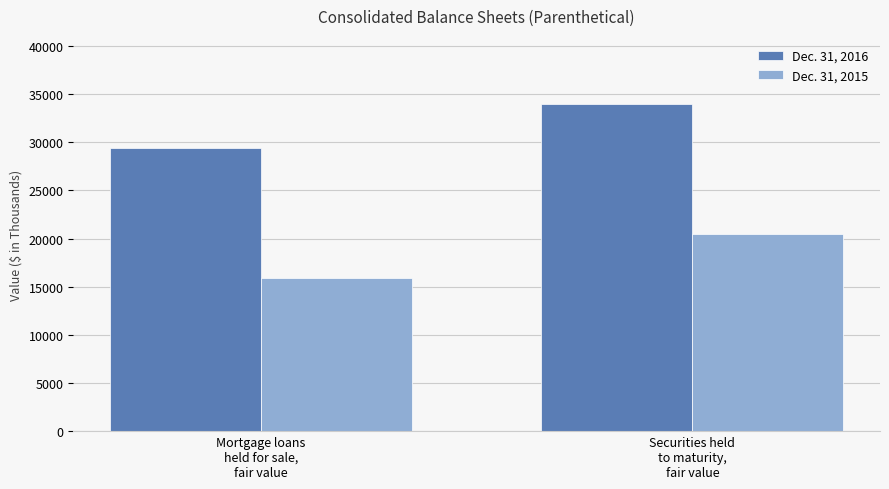

What is the spread (max minus min) of values at Mortgage loans
held for sale,
fair value?

13514